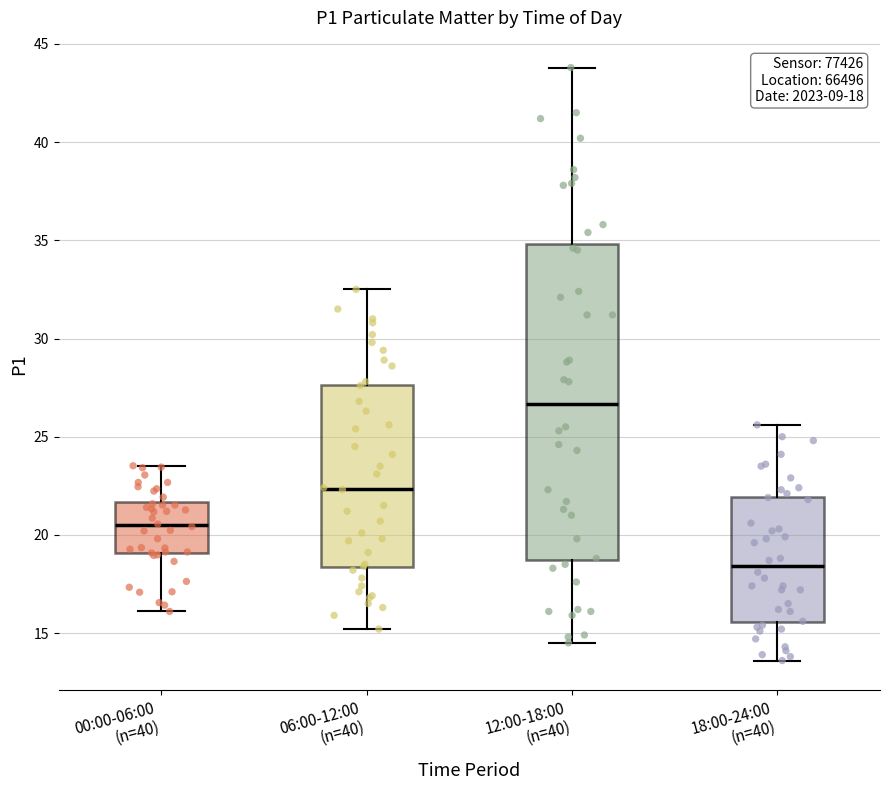

Which box has the highest median line?

12:00-18:00 (n=40)